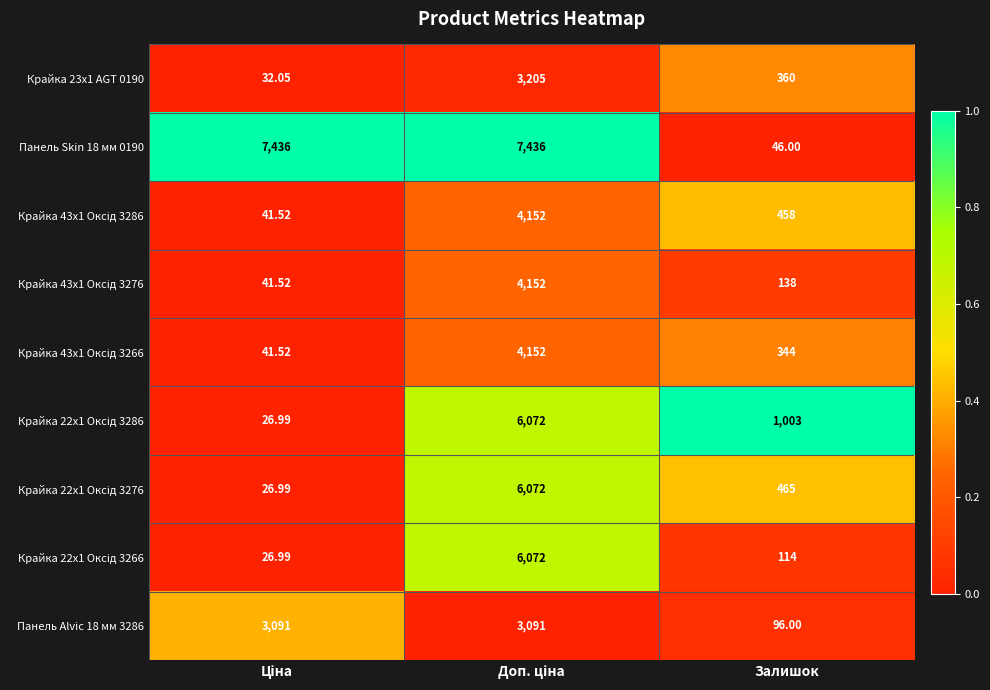

Which category has the lowest value in the Панель Alvic 18 мм 3286 series?

Залишок